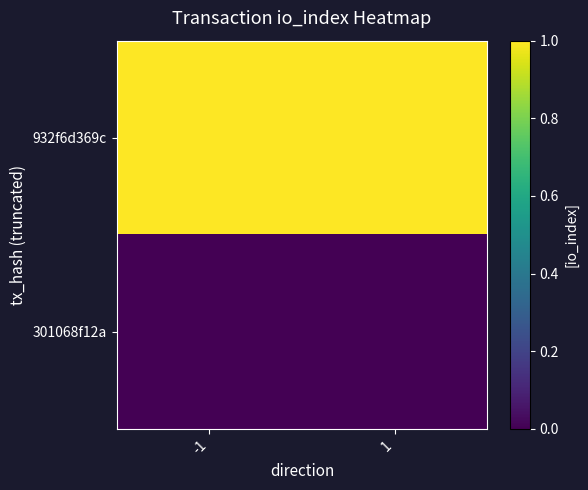

How many distinct data groups are displayed?

2